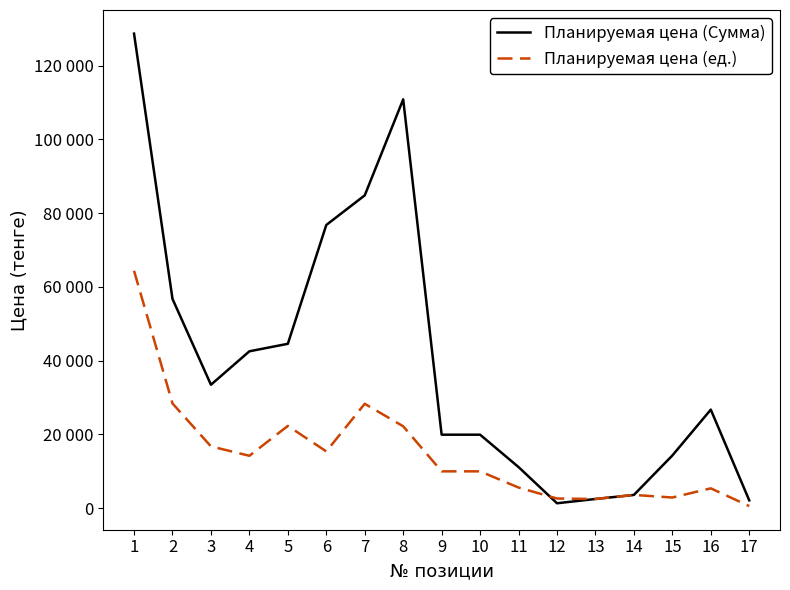

Rank the series by their average value, from highest to lowest.

Планируемая цена (Сумма), Планируемая цена (ед.)